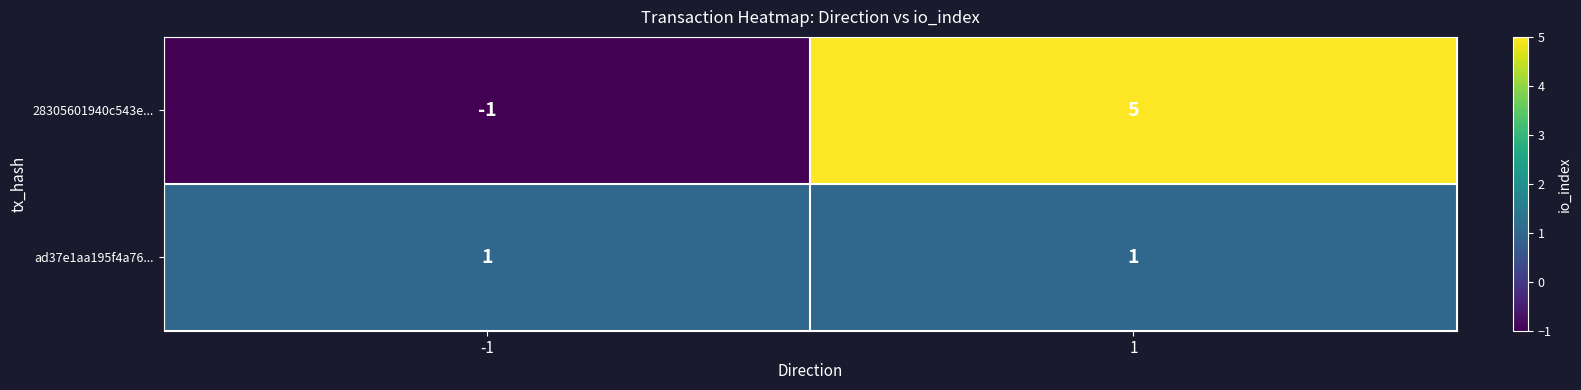

Count the number of data series in this chart.

2